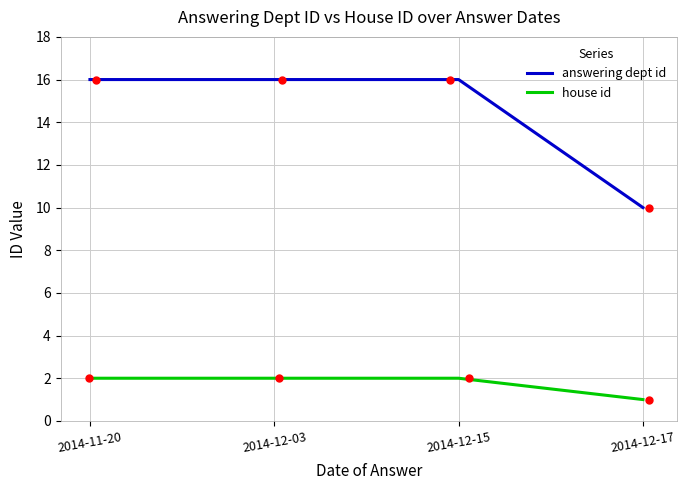

What is the total value across all series at 2014-11-20?

18